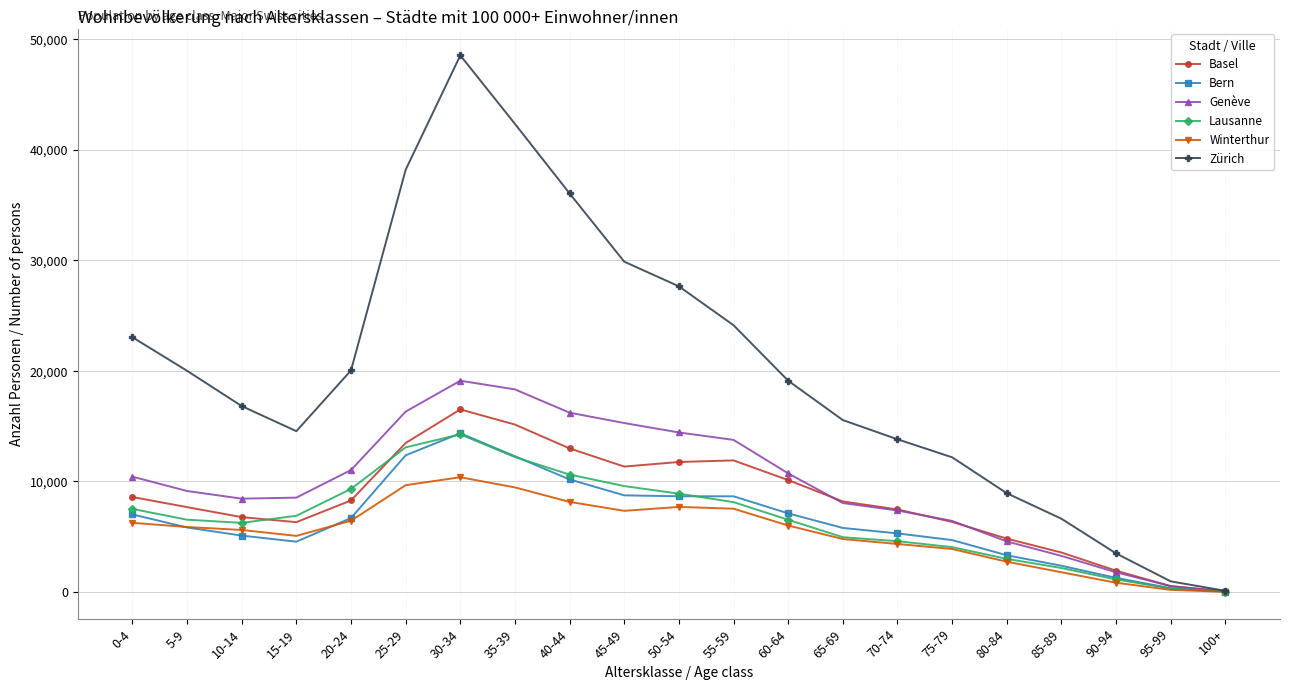

The value of Zürich at 0-4 is 23034. True or false?

True